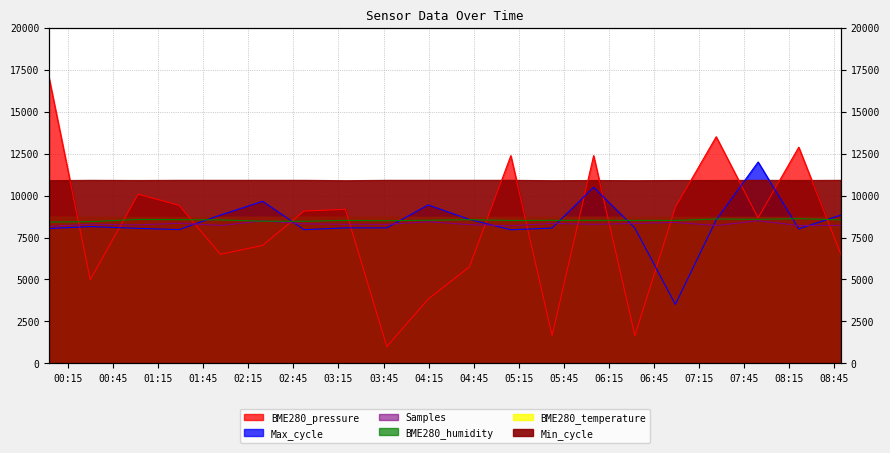

What value does the Samples series have at 2021/08/20 02:24:33?

8488.1